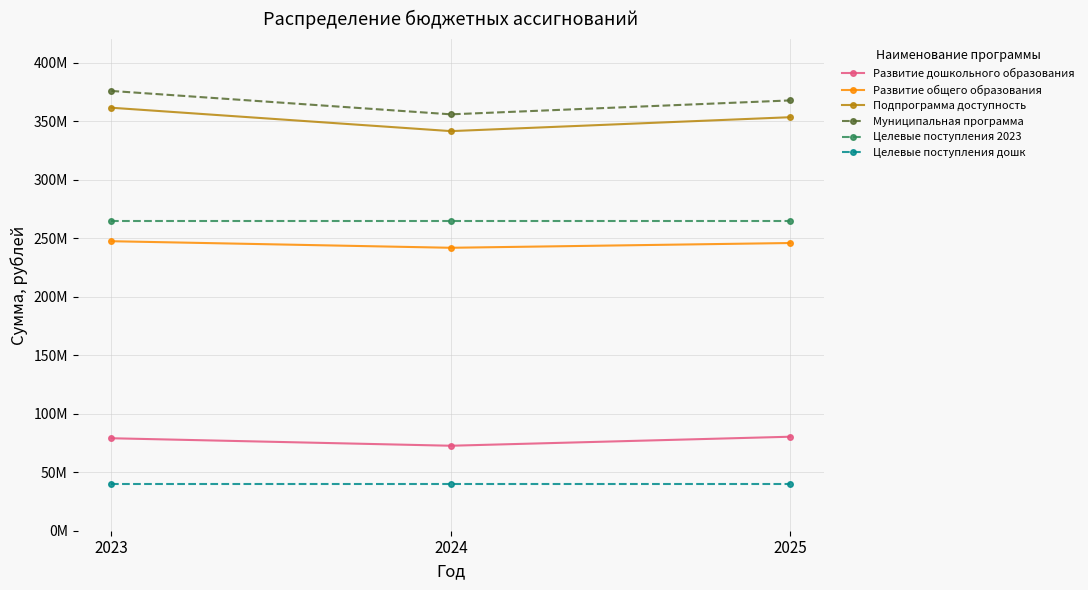

The value of Развитие дошкольного образования at 2025 is 26323056.1. True or false?

False